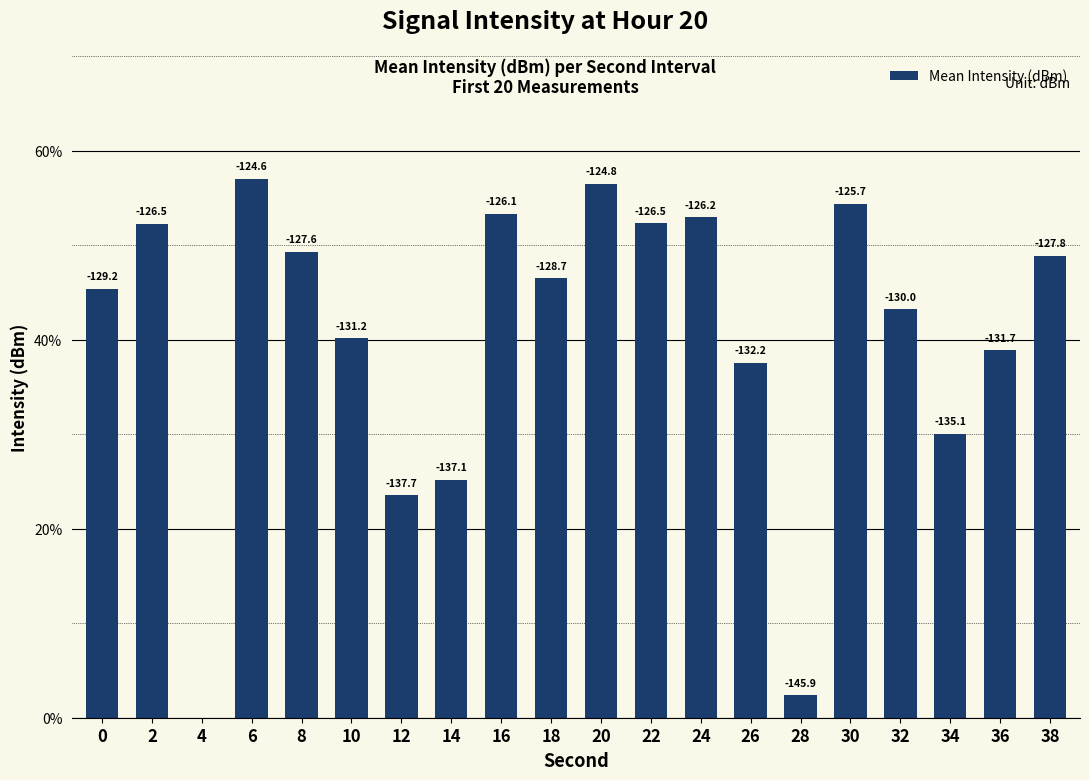

Approximately how many times larger is the value at 30 compared to 0?

1.2